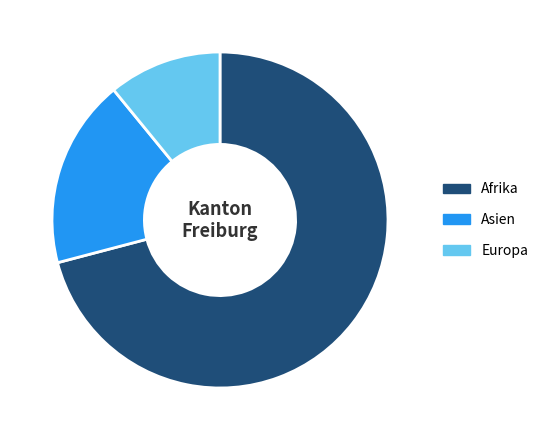

What is the smallest slice in the pie chart?

Europa